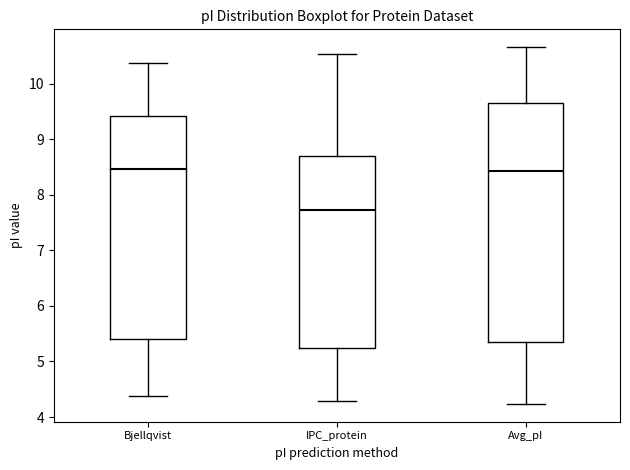

Which box's median line is the lowest?

IPC_protein